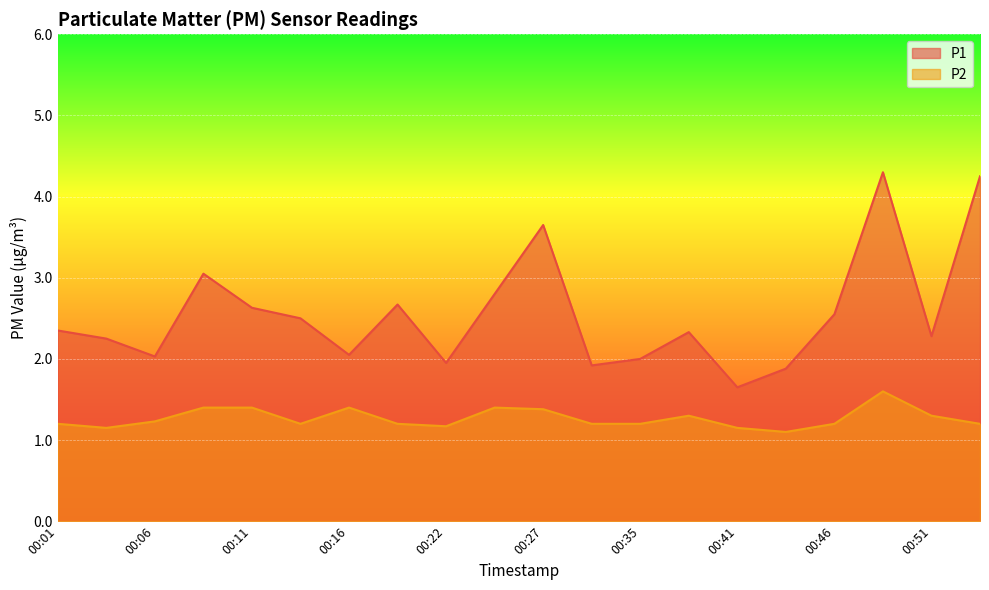

True or false: P2 has more than 1 interior local peaks.

True